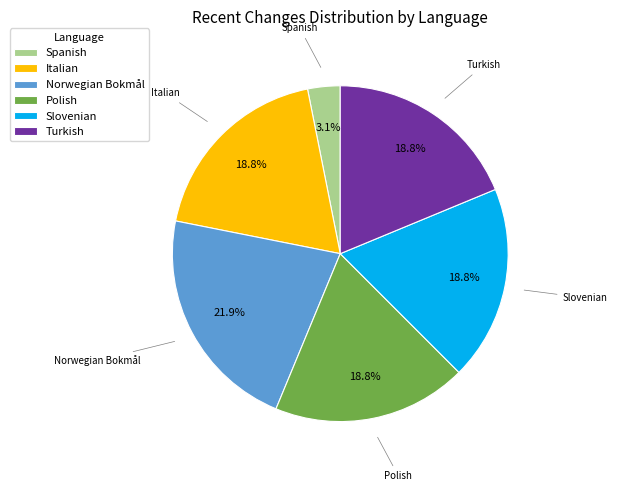

Does any single category account for the majority?

No